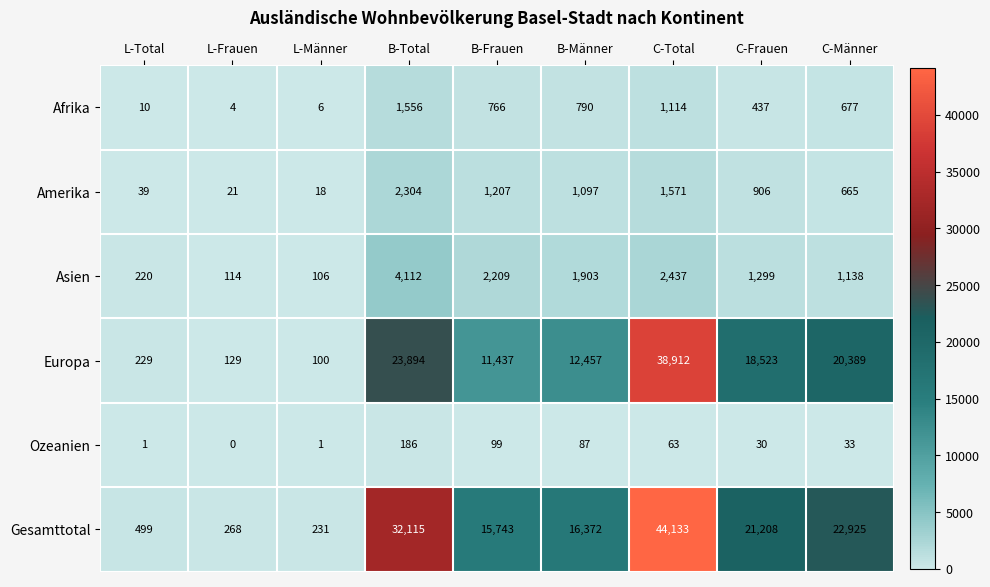

At L-Männer, list the series in order from largest to smallest.

Gesamttotal, Asien, Europa, Amerika, Afrika, Ozeanien